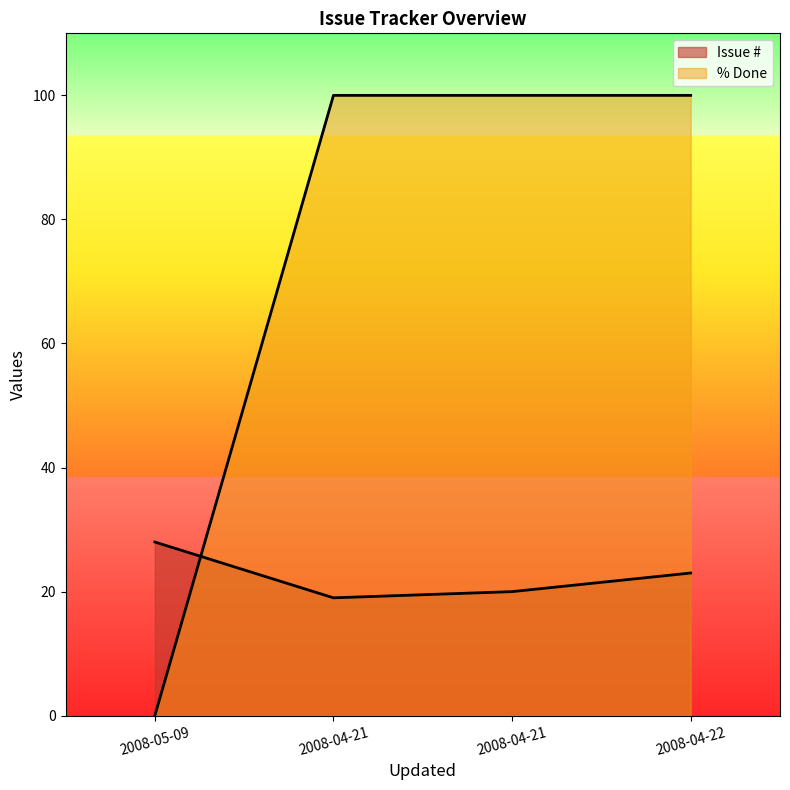

How many Issue # values are between 20 and 28?

3